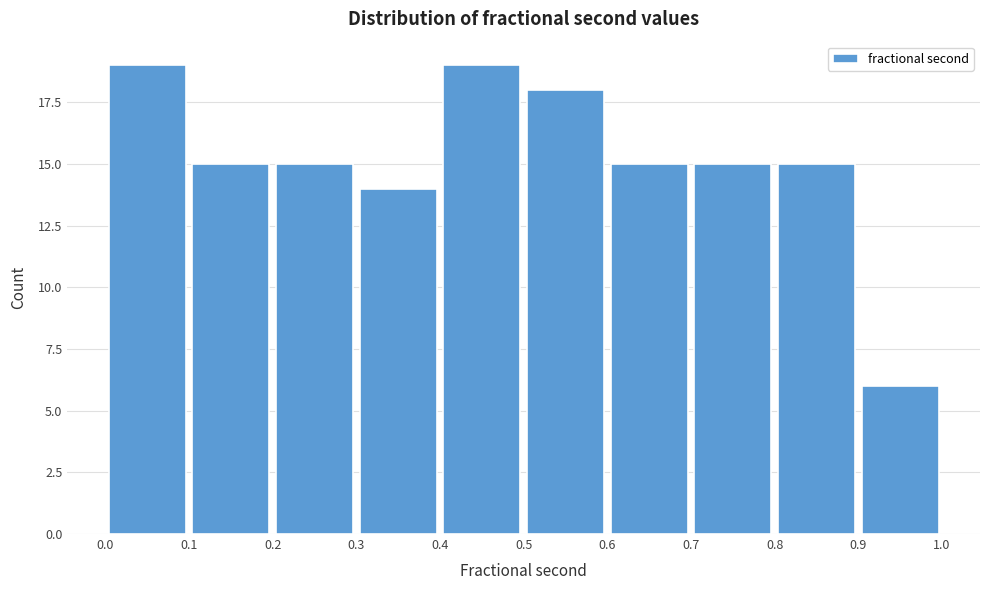

How tall is the bar that spans 0.5 to 0.6 on the x-axis? The values are not printed on the chart, so give them approximately, as read against the axis.

18